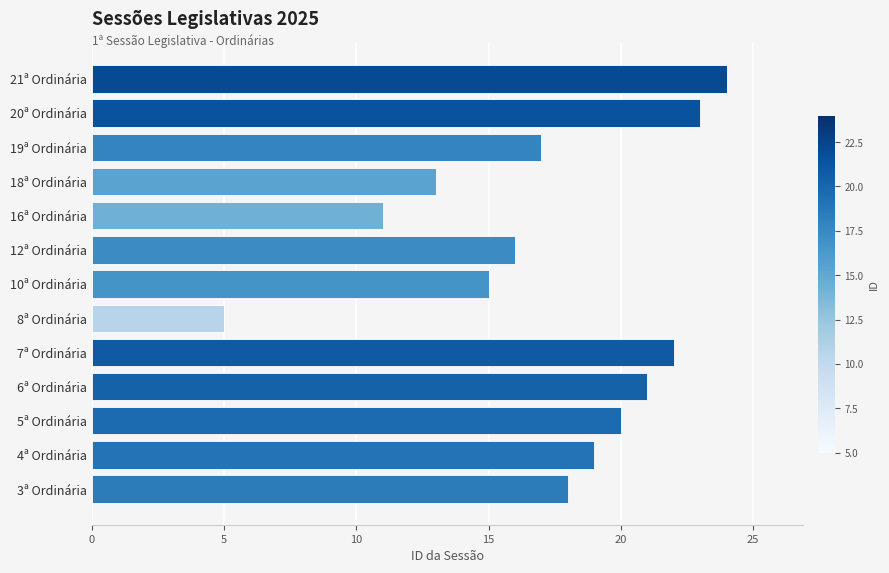

Are the bars horizontal?

Yes